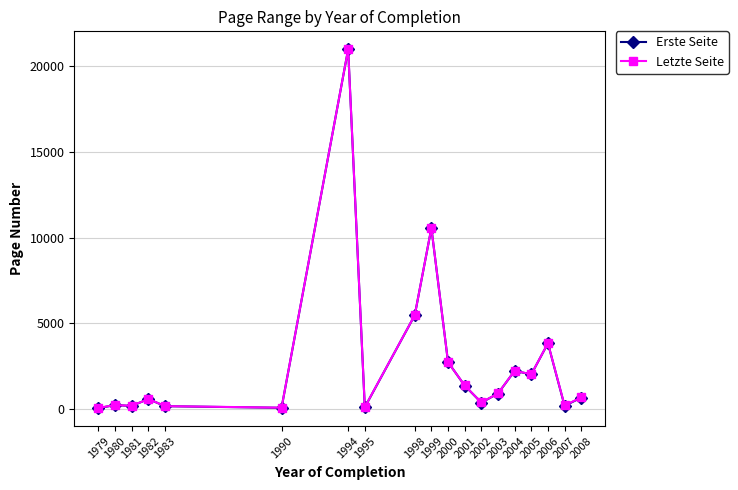

What is the value of the Erste Seite point at the 9th from the left?

5465.5